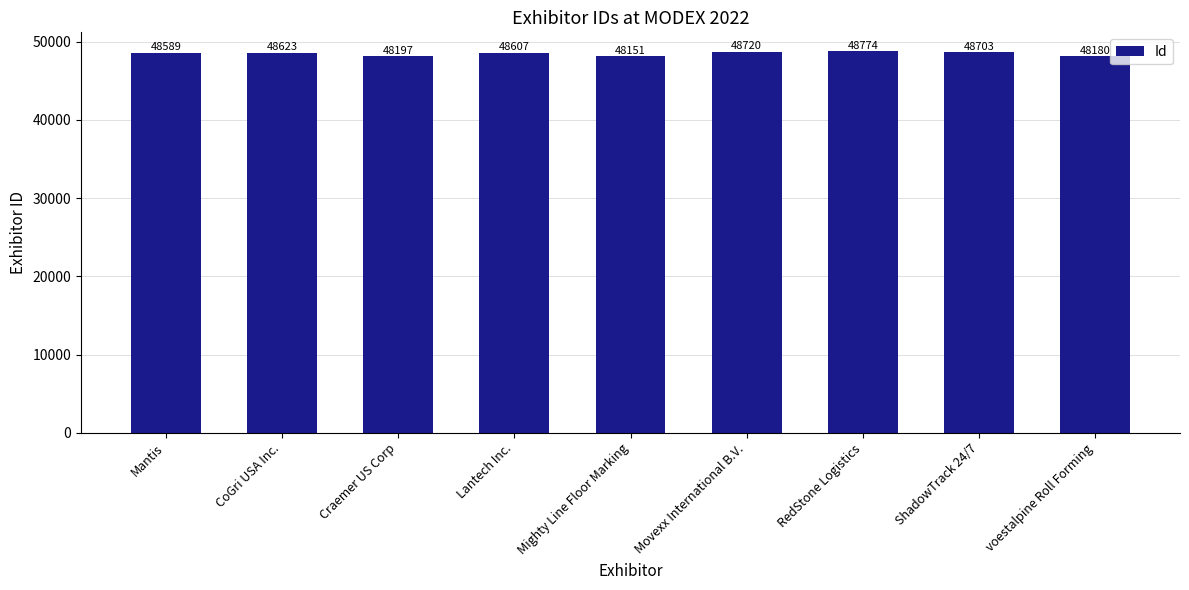

What is the sum of all values?

436544